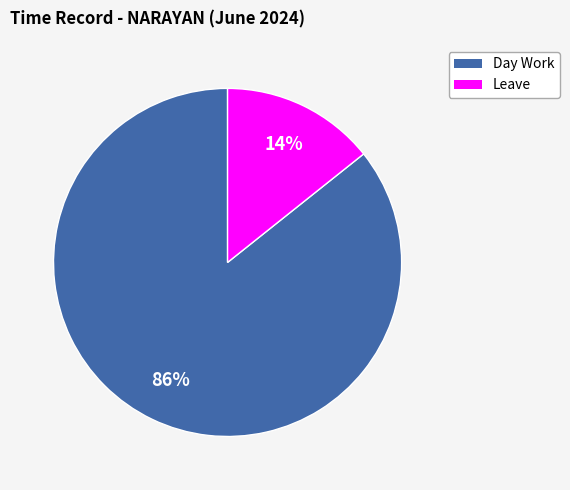

To the nearest percent, what is the average slice percentage?

50%